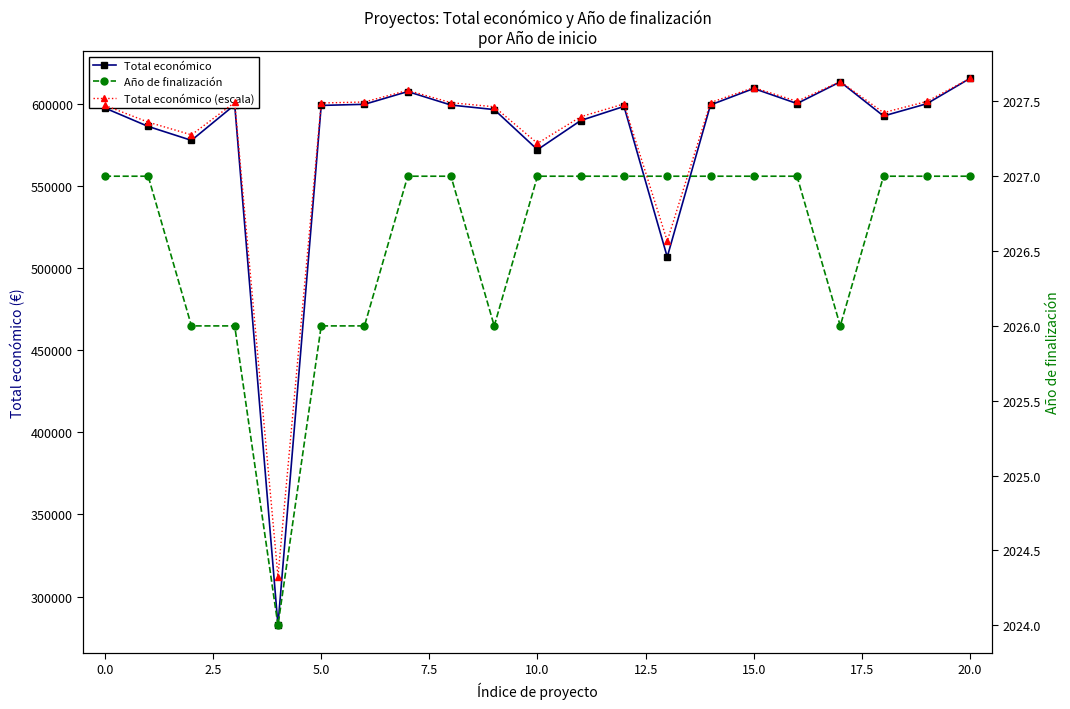

What is the maximum value for Total económico?

615375